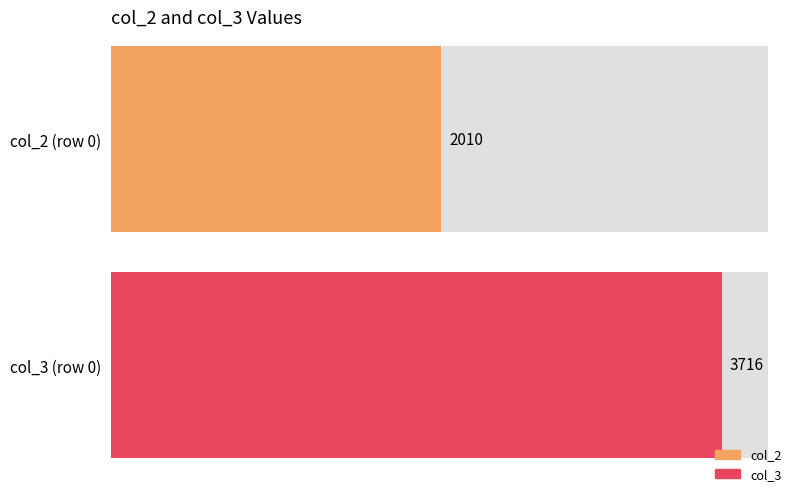

What is the value of the col_2 bar at the 1st from the left?

2010